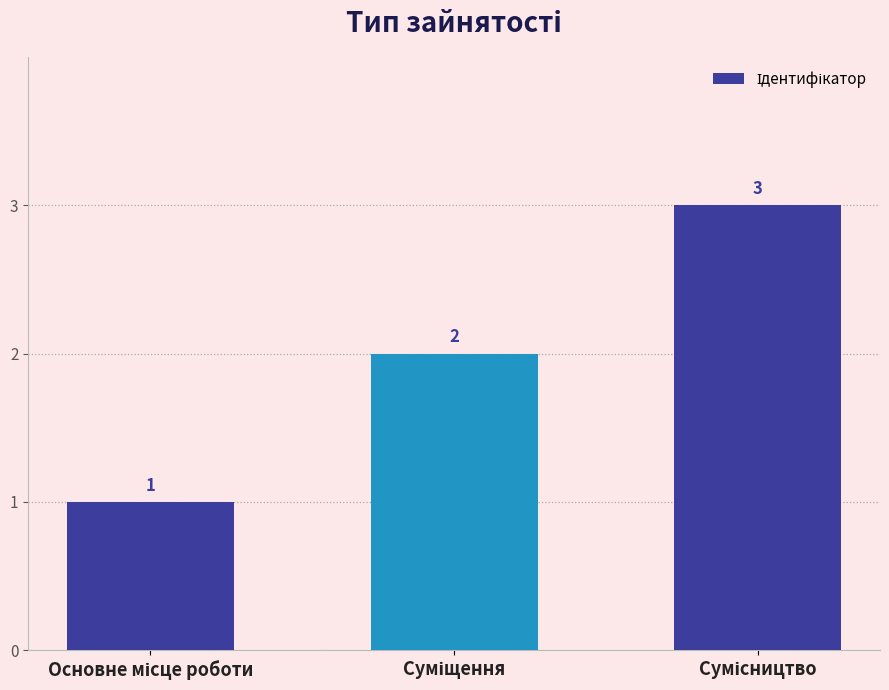

What is the greatest value displayed?

3